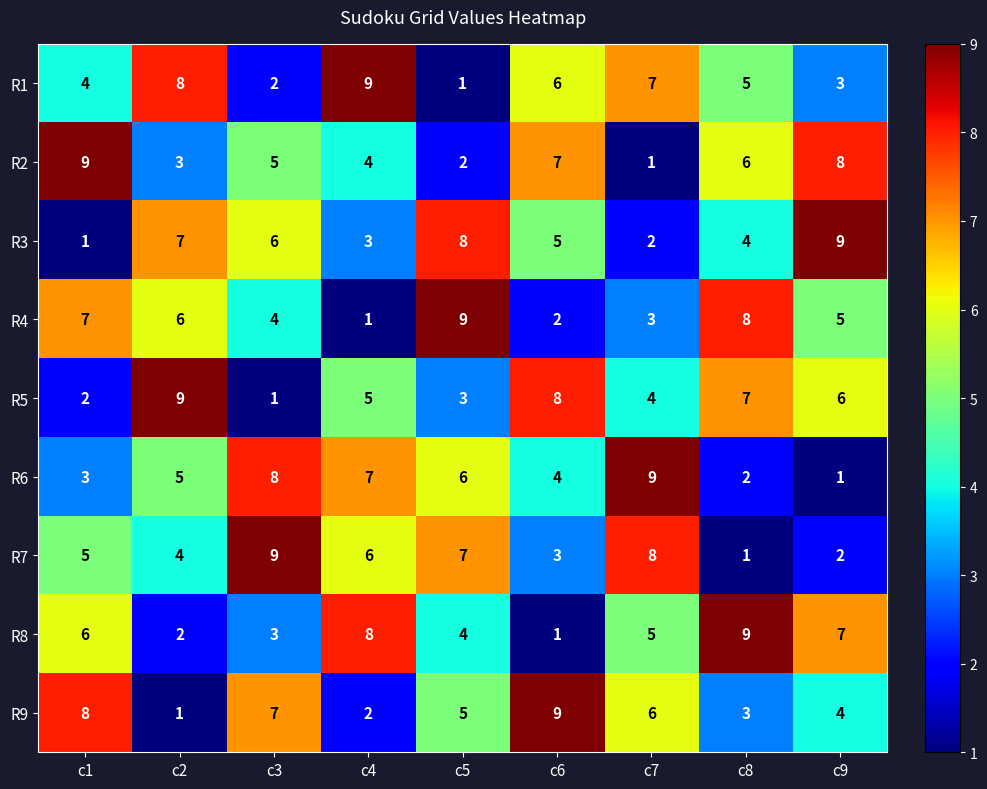

Which series changed the most between c2 and c8?

R8